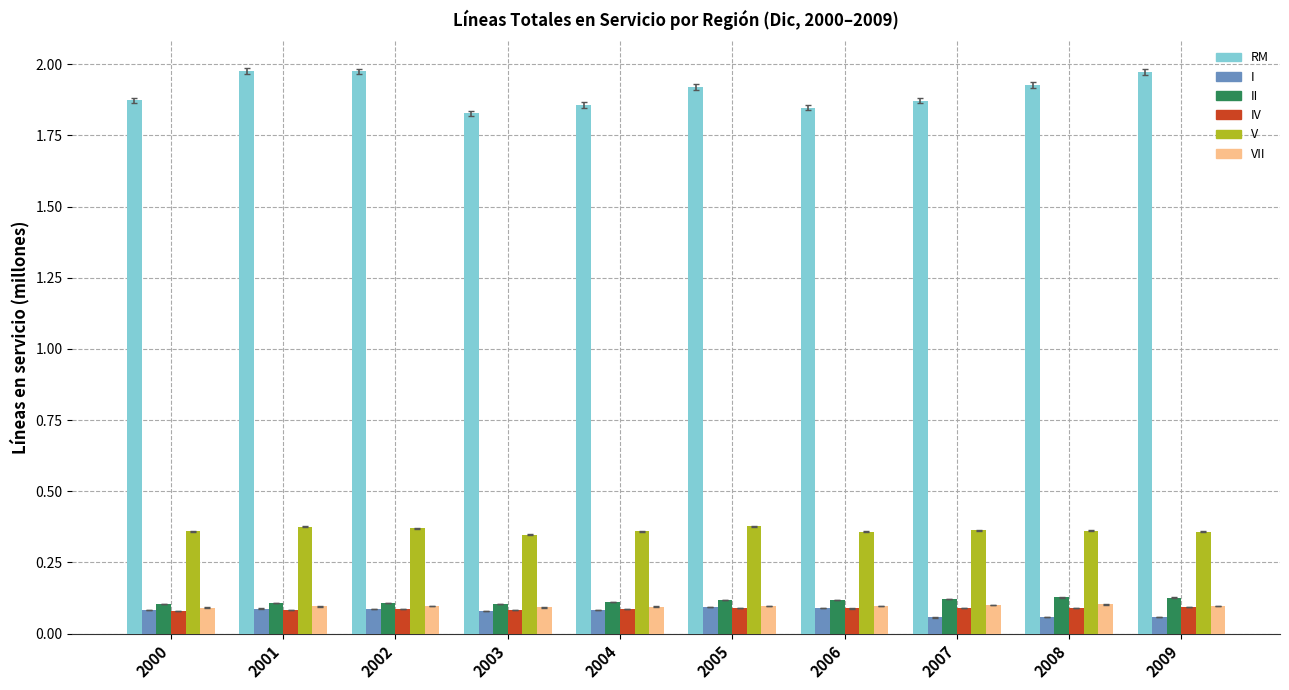

How many VII values are between 0 and 1?

10